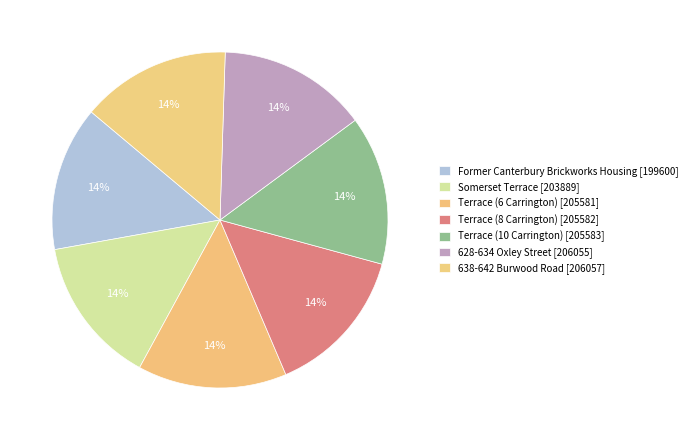

Is Former Canterbury Brickworks Housing the majority of the pie?

No